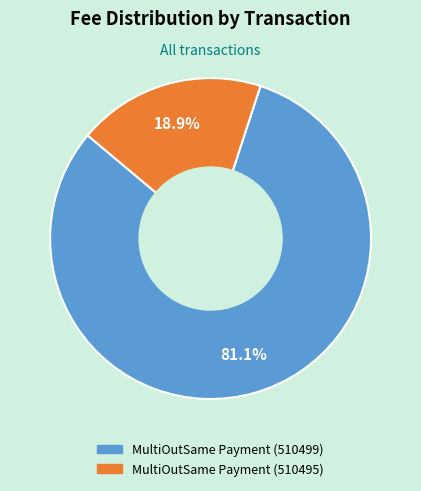

To the nearest percent, what percentage of the pie is MultiOutSame Payment (510495)?

19%